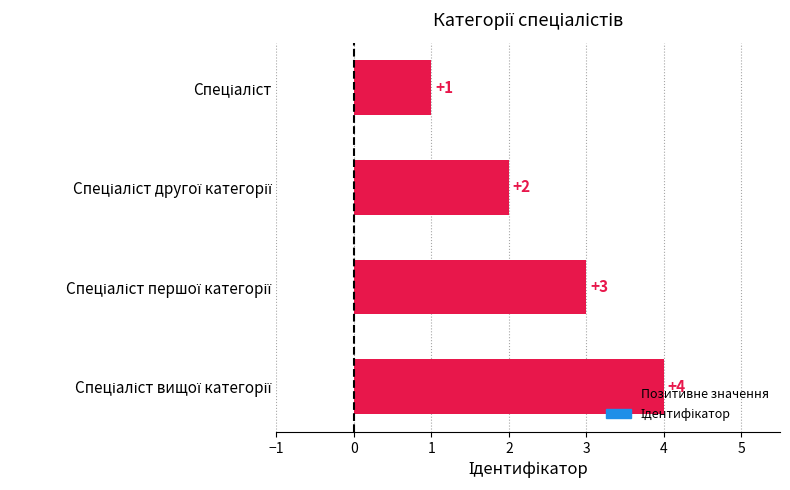

How many values are between 2 and 4?

3